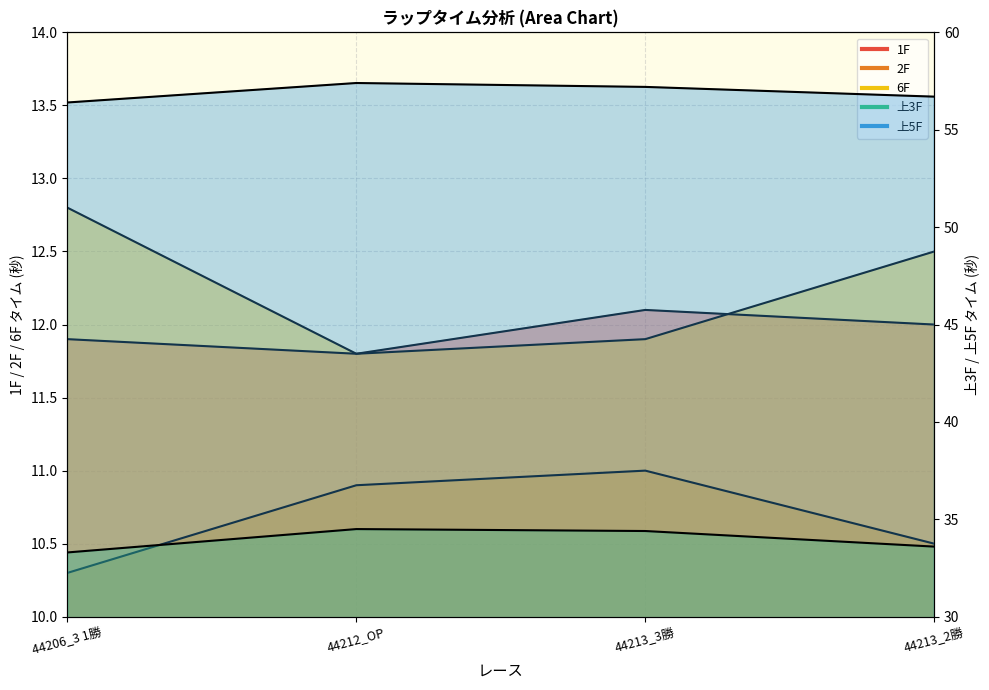

At which category is the sum across all series the highest?

44213_3勝